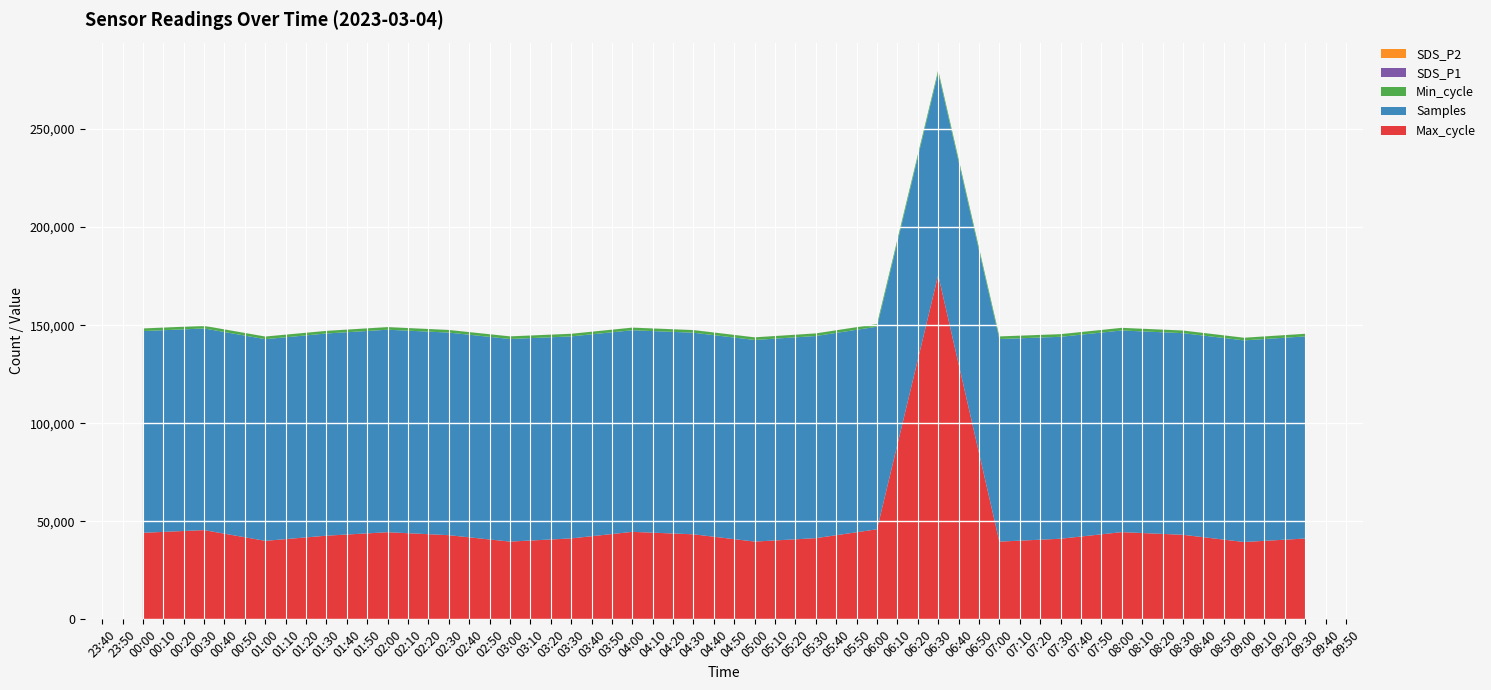

Reading left to right, list all the values displayed in this chart.

Max_cycle: 2023/03/04 00:00=44133.0	2023/03/04 00:30=45501.0	2023/03/04 01:00=40029.0	2023/03/04 01:30=42659.0	2023/03/04 02:00=44427.0	2023/03/04 02:30=42912.0	2023/03/04 03:00=39647.0	2023/03/04 03:30=41261.0	2023/03/04 04:00=44612.0	2023/03/04 04:30=43361.0	2023/03/04 05:00=39648.0	2023/03/04 05:30=41398.0	2023/03/04 06:00=45917.0	2023/03/04 06:30=175544.0	2023/03/04 07:00=39627.0	2023/03/04 07:30=41106.0	2023/03/04 08:00=44468.0	2023/03/04 08:30=43111.0	2023/03/04 09:00=39431.0	2023/03/04 09:30=41218.0
Samples: 2023/03/04 00:00=102852.0	2023/03/04 00:30=102824.0	2023/03/04 01:00=102837.0	2023/03/04 01:30=103104.0	2023/03/04 02:00=103258.0	2023/03/04 02:30=103314.0	2023/03/04 03:00=103309.0	2023/03/04 03:30=103022.0	2023/03/04 04:00=102800.0	2023/03/04 04:30=102795.0	2023/03/04 05:00=102810.0	2023/03/04 05:30=103079.0	2023/03/04 06:00=103317.0	2023/03/04 06:30=103188.0	2023/03/04 07:00=103304.0	2023/03/04 07:30=102975.0	2023/03/04 08:00=102829.0	2023/03/04 08:30=102821.0	2023/03/04 09:00=102822.0	2023/03/04 09:30=103061.0
Min_cycle: 2023/03/04 00:00=1334.0	2023/03/04 00:30=1333.0	2023/03/04 01:00=1334.0	2023/03/04 01:30=1327.0	2023/03/04 02:00=1328.0	2023/03/04 02:30=1328.0	2023/03/04 03:00=1328.0	2023/03/04 03:30=1328.0	2023/03/04 04:00=1334.0	2023/03/04 04:30=1335.0	2023/03/04 05:00=1334.0	2023/03/04 05:30=1327.0	2023/03/04 06:00=1328.0	2023/03/04 06:30=1327.0	2023/03/04 07:00=1327.0	2023/03/04 07:30=1334.0	2023/03/04 08:00=1335.0	2023/03/04 08:30=1334.0	2023/03/04 09:00=1334.0	2023/03/04 09:30=1327.0
SDS_P1: 2023/03/04 00:00=10.1	2023/03/04 00:30=9.3	2023/03/04 01:00=10.1	2023/03/04 01:30=9.1	2023/03/04 02:00=9.1	2023/03/04 02:30=9.4	2023/03/04 03:00=9.4	2023/03/04 03:30=9.3	2023/03/04 04:00=10.1	2023/03/04 04:30=9.9	2023/03/04 05:00=9.9	2023/03/04 05:30=9.1	2023/03/04 06:00=9.5	2023/03/04 06:30=9.7	2023/03/04 07:00=9.1	2023/03/04 07:30=9.3	2023/03/04 08:00=8.9	2023/03/04 08:30=9.4	2023/03/04 09:00=9.5	2023/03/04 09:30=9.0
SDS_P2: 2023/03/04 00:00=7.6	2023/03/04 00:30=7.4	2023/03/04 01:00=7.7	2023/03/04 01:30=7.1	2023/03/04 02:00=7.0	2023/03/04 02:30=7.3	2023/03/04 03:00=7.2	2023/03/04 03:30=7.4	2023/03/04 04:00=7.5	2023/03/04 04:30=7.3	2023/03/04 05:00=7.3	2023/03/04 05:30=7.3	2023/03/04 06:00=7.2	2023/03/04 06:30=7.3	2023/03/04 07:00=7.0	2023/03/04 07:30=7.1	2023/03/04 08:00=7.0	2023/03/04 08:30=7.1	2023/03/04 09:00=7.3	2023/03/04 09:30=7.0